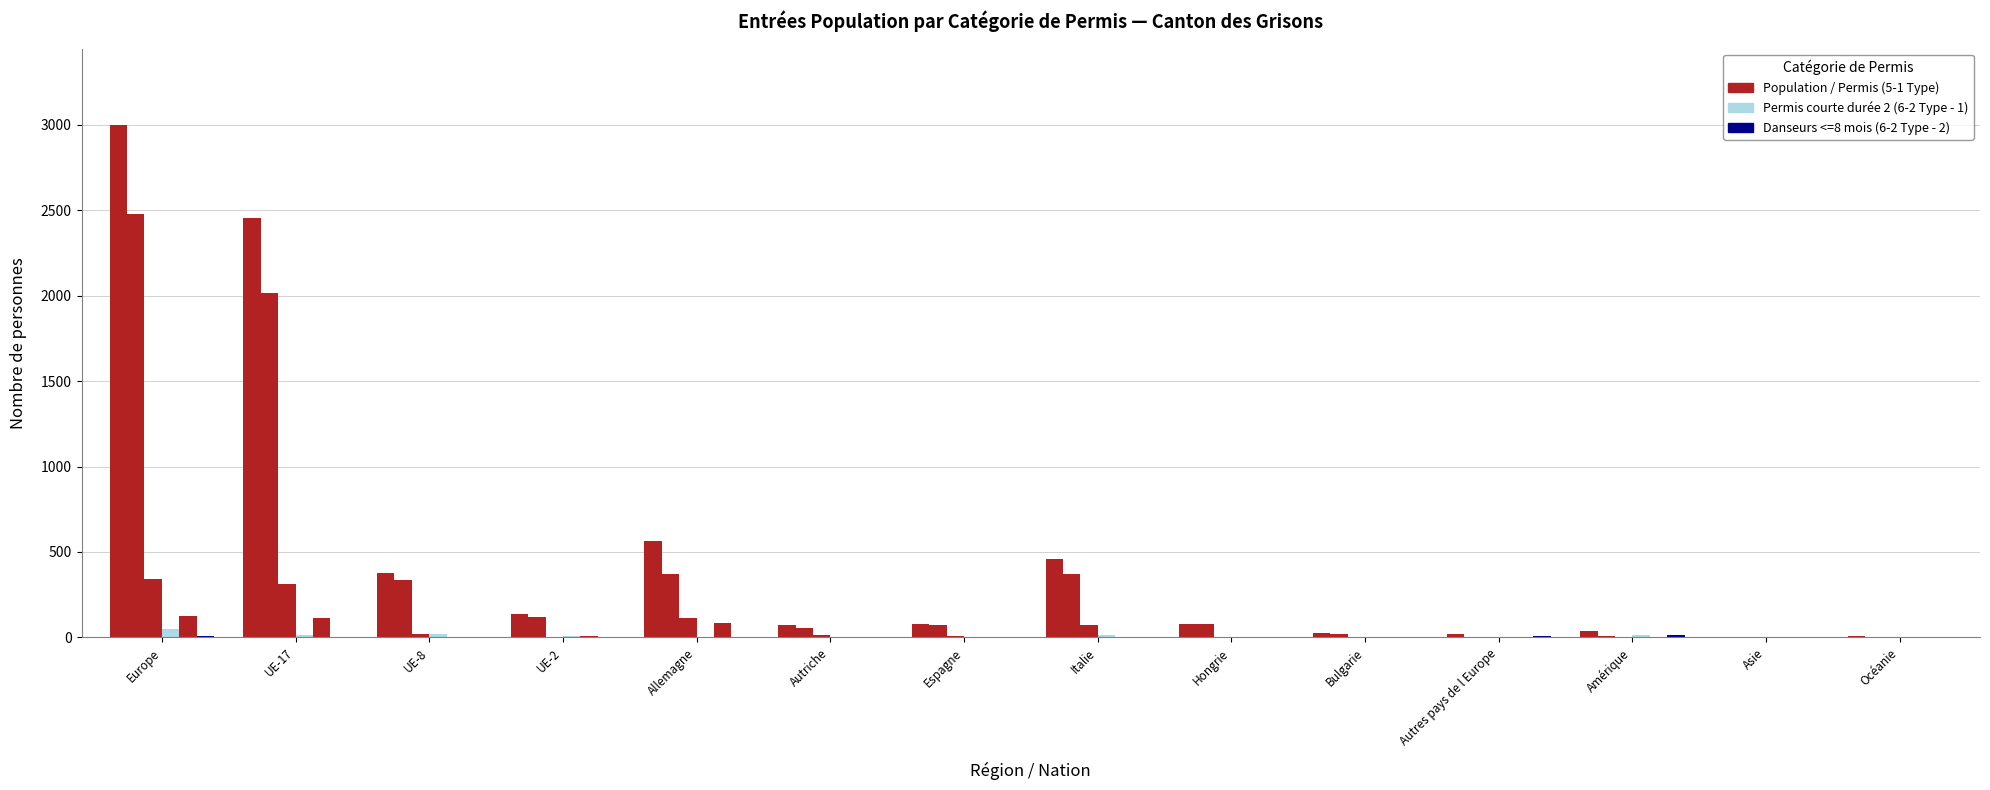

How many data points does each series have?

14